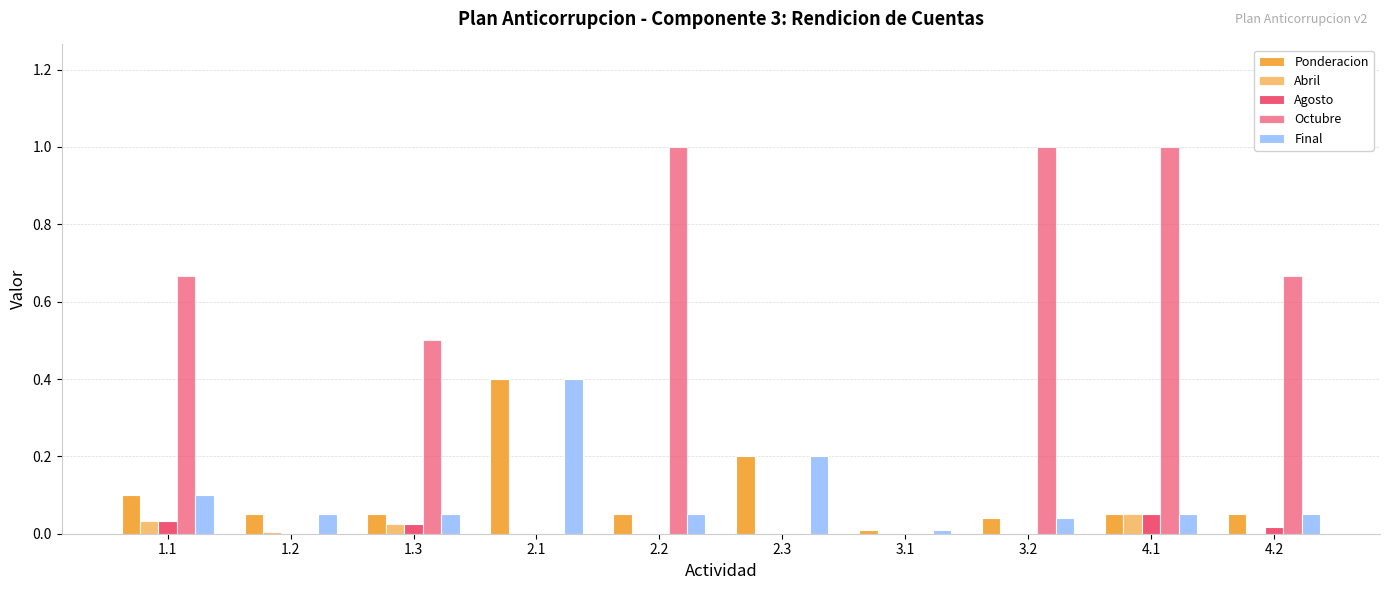

What is the spread (max minus min) of values at 1.1?

0.6